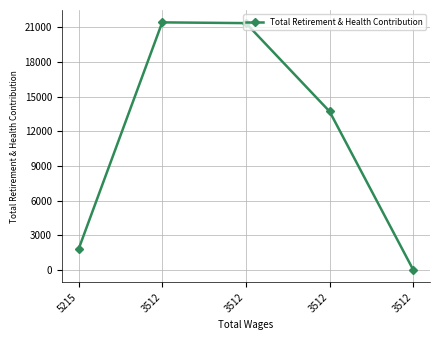

How many lines are shown in the chart?

1